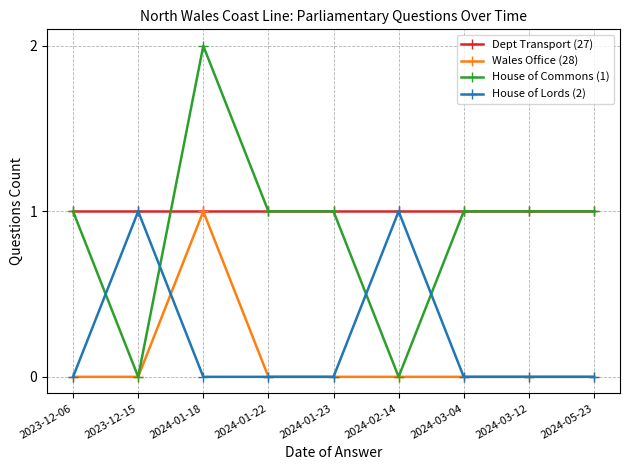

Is it true that House of Commons (1) equals 2 at 2024-01-18?

True